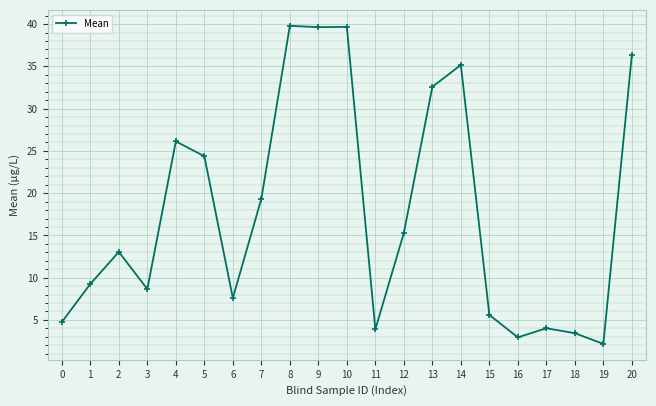

Approximately how many times larger is the value at 12 compared to 15?

2.7